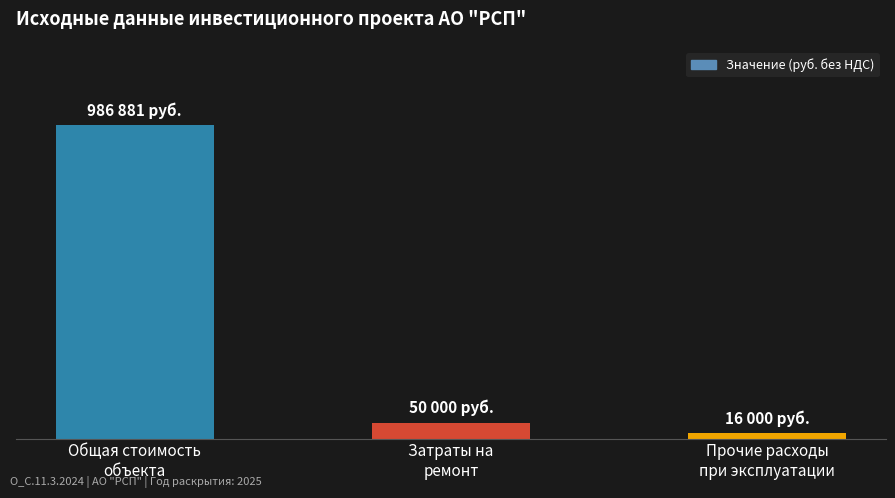

Does the chart contain any negative values?

No